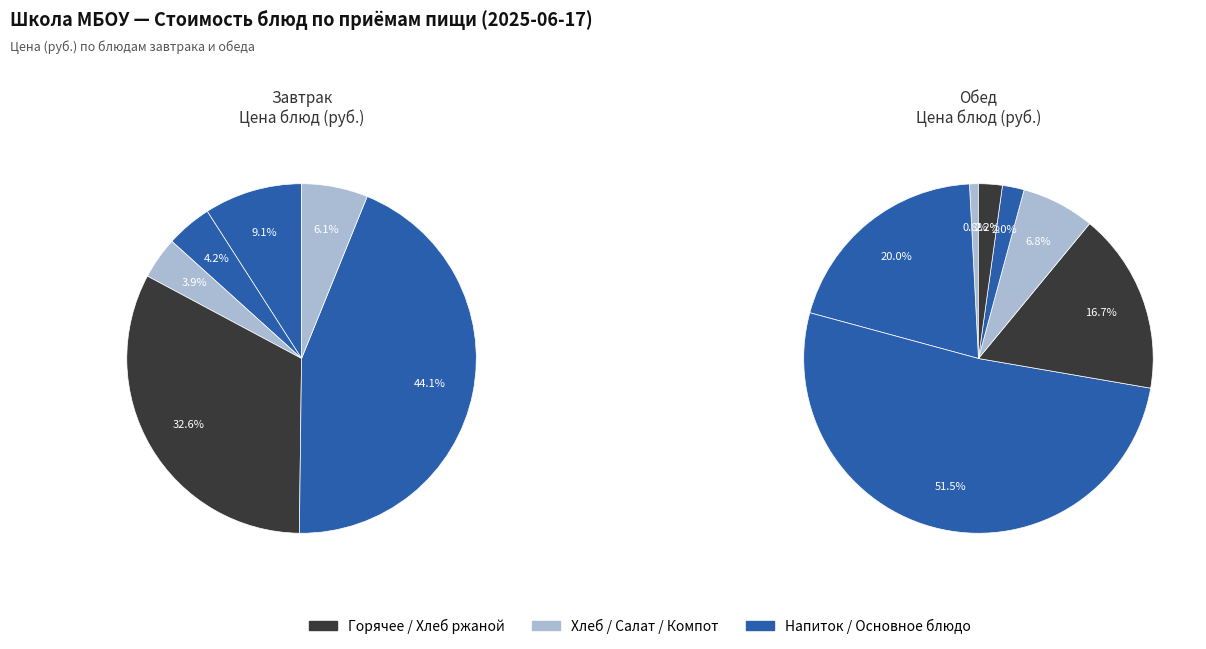

True or false: Чай с сахаром и лимоном accounts for 4% of the total.

True